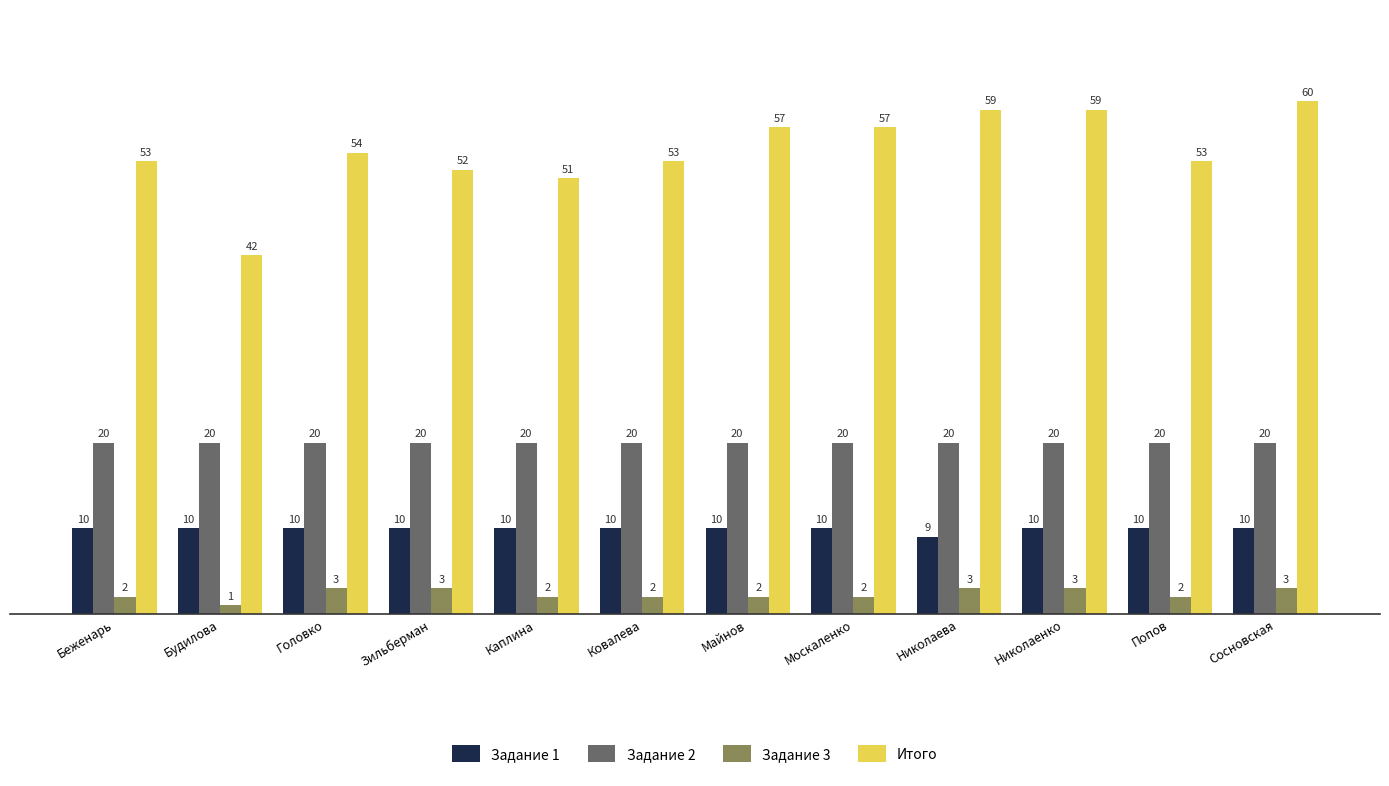

Which series changed the most between Каплина and Ковалева?

Итого